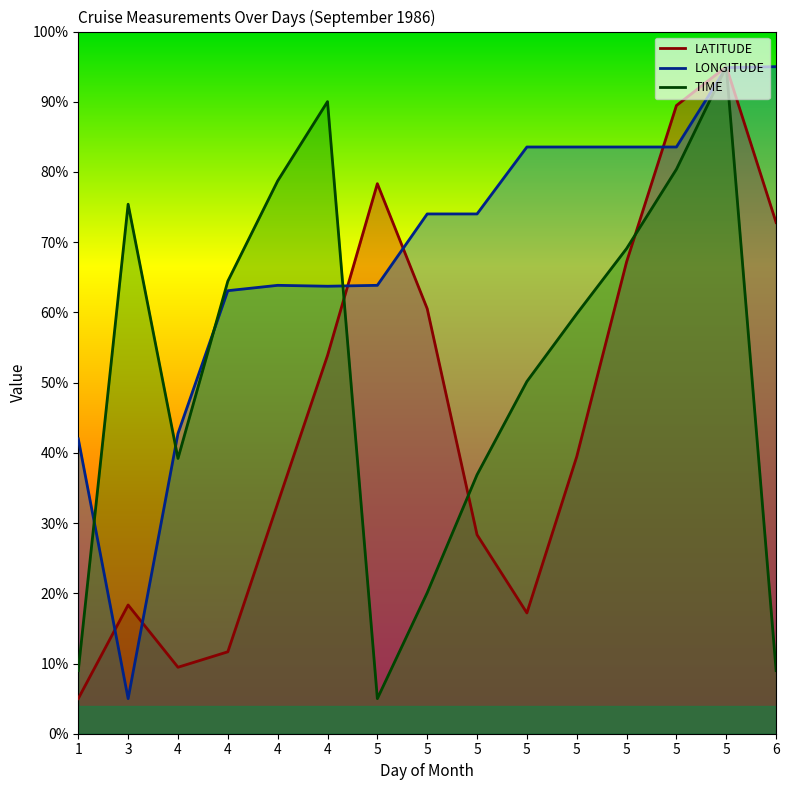

What are all the series names shown in the legend?

LATITUDE, LONGITUDE, TIME